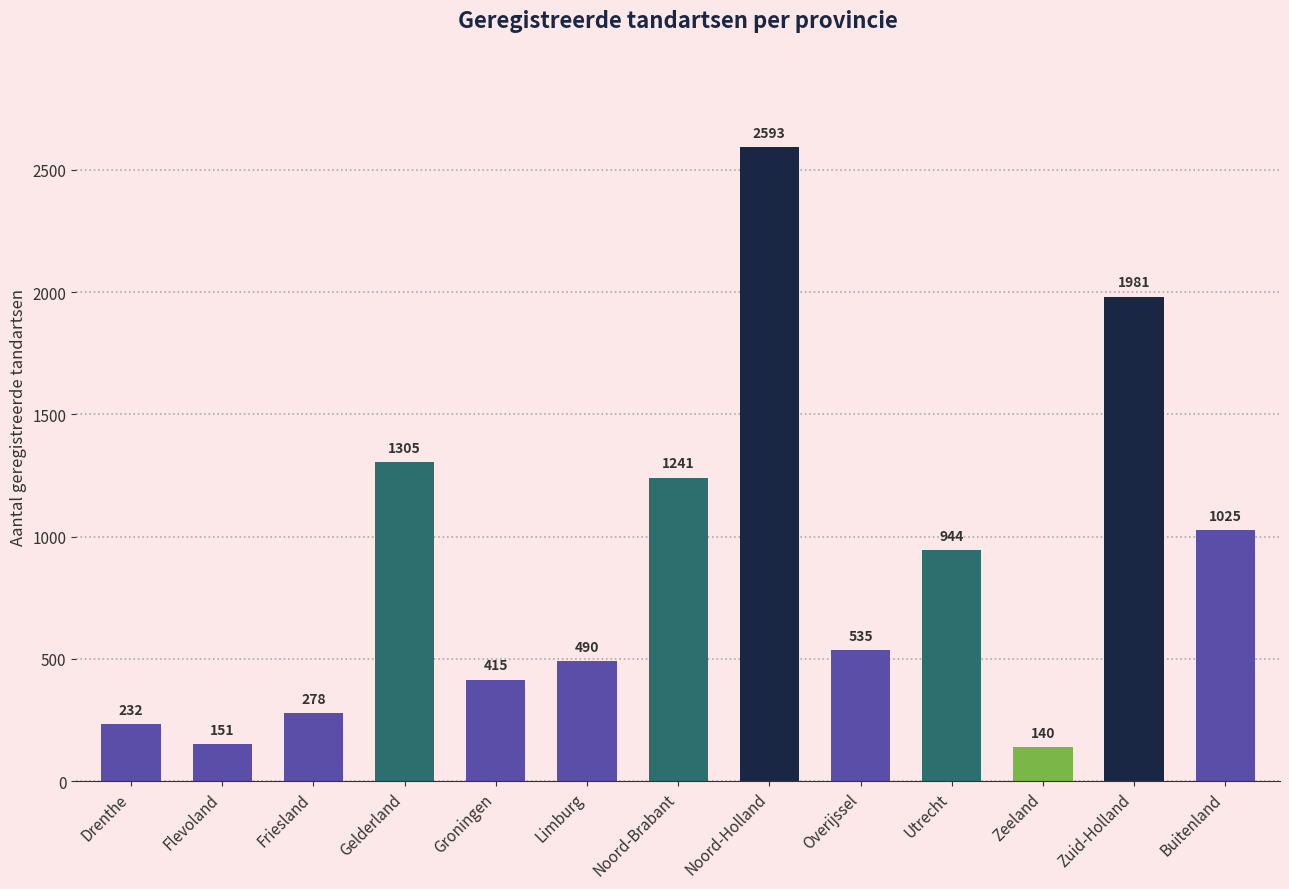

True or false: the data shows 147 at Groningen.

False